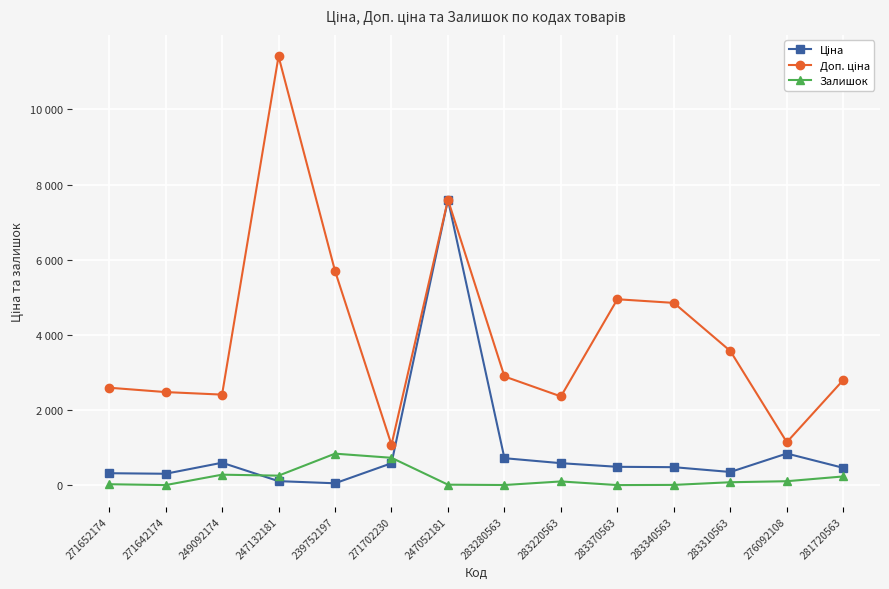

Does the chart display data point markers on the line(s)?

Yes